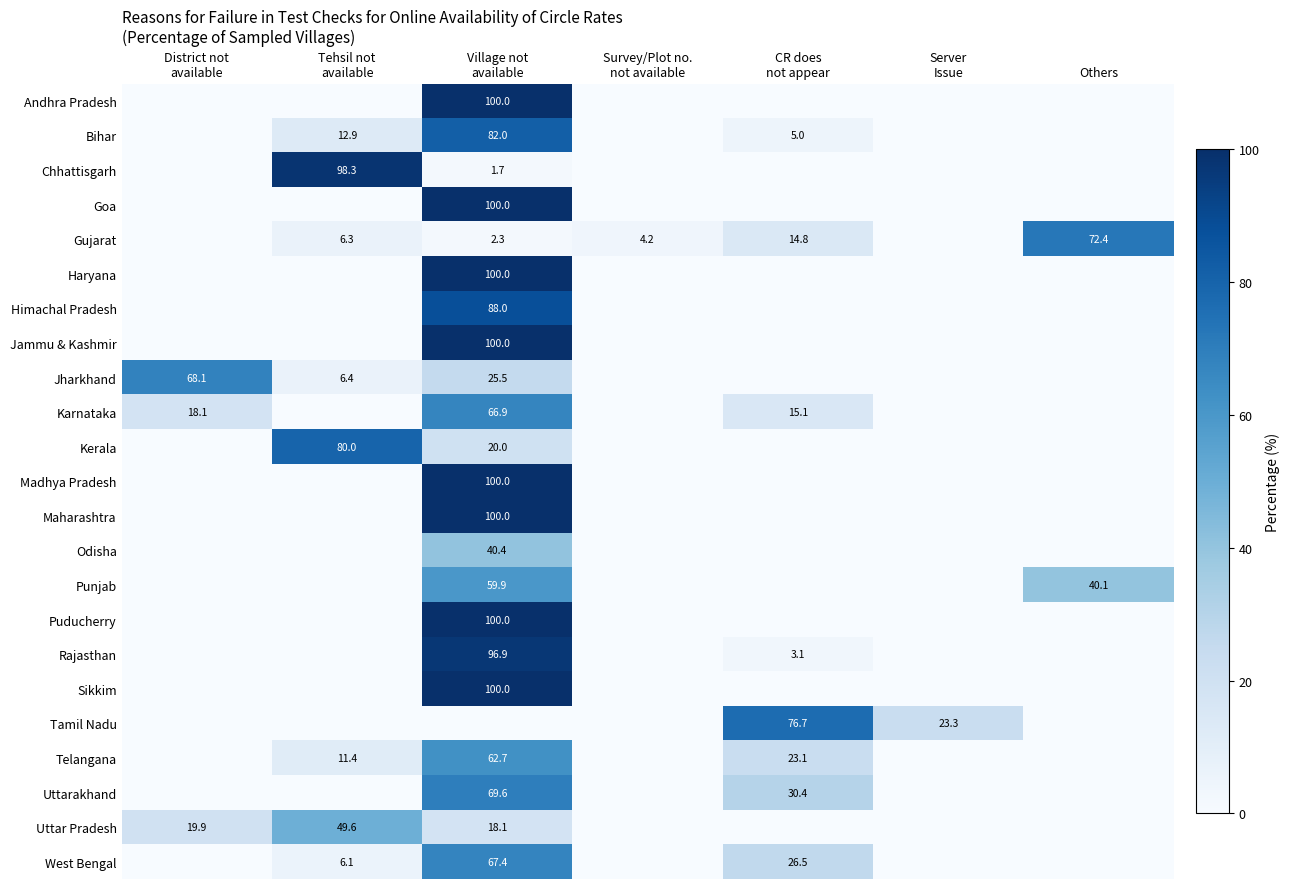

What is the highest value of the Rajasthan series?

96.9